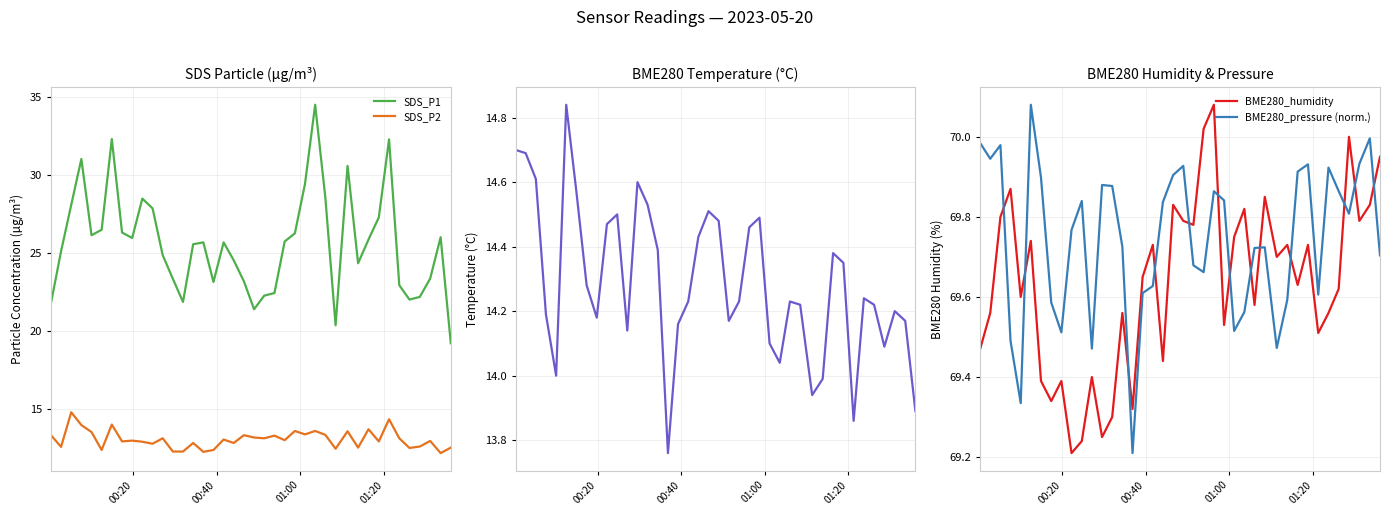

What is the difference between the maximum and second lowest values in the SDS_P2 series?

2.5